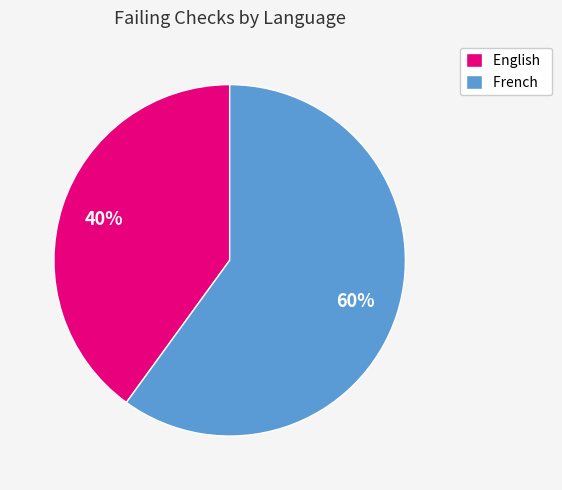

Is the sum of English and French greater than half?

Yes